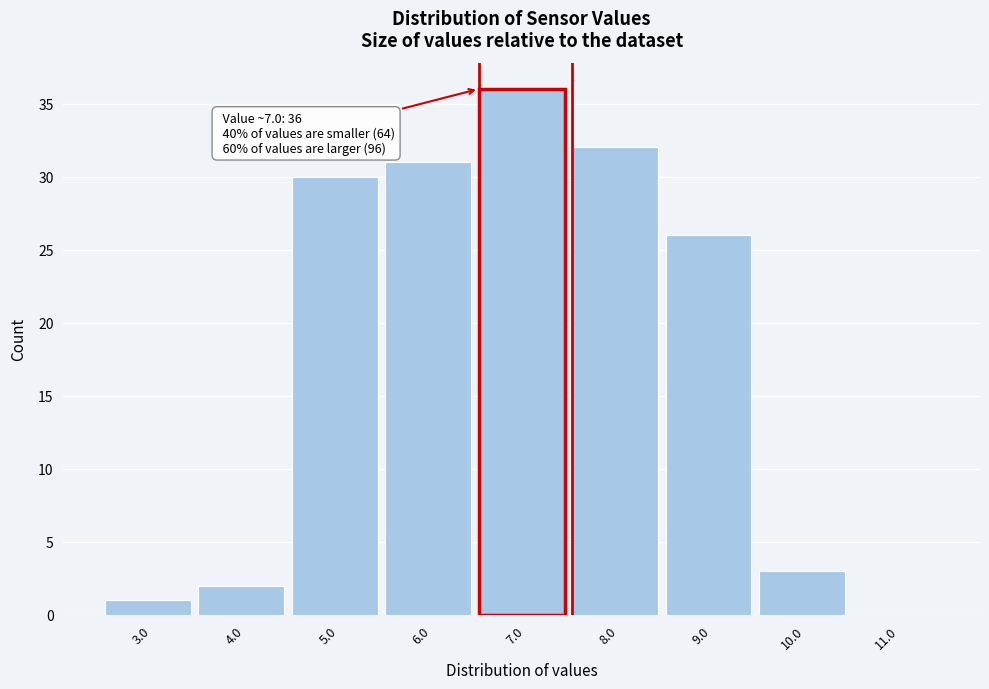

Reading right to left, list all the values displayed in this chart.

11.0=0	10.0=3	9.0=26	8.0=32	7.0=36	6.0=31	5.0=30	4.0=2	3.0=1